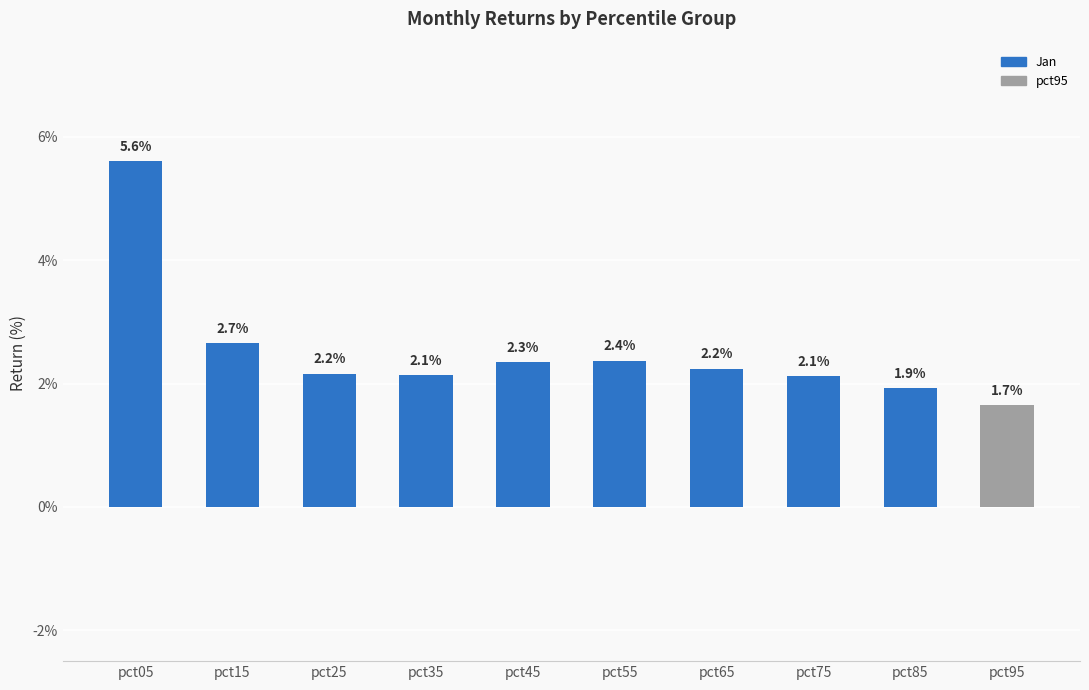

What is the change in value from pct45 to pct85?

-0.4